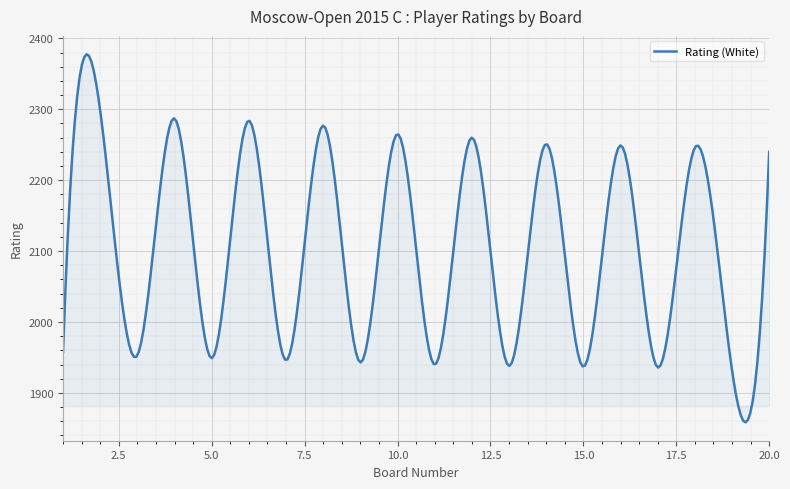

How many lines are shown in the chart?

1